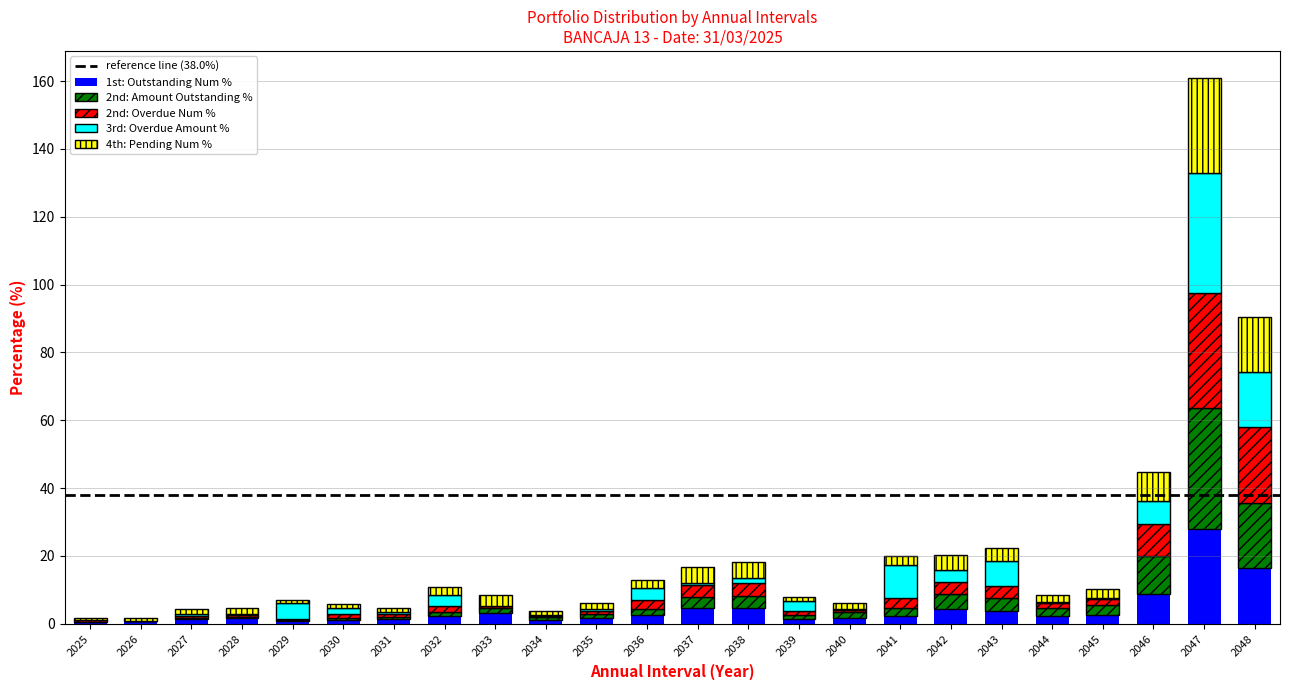

How many series are shown in this chart?

5